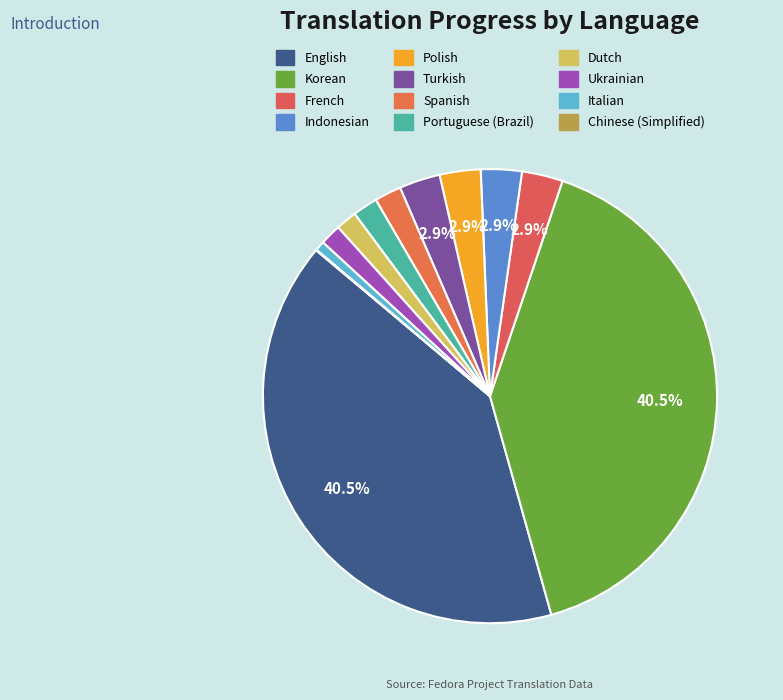

Is it true that Spanish is 14% of the pie?

False